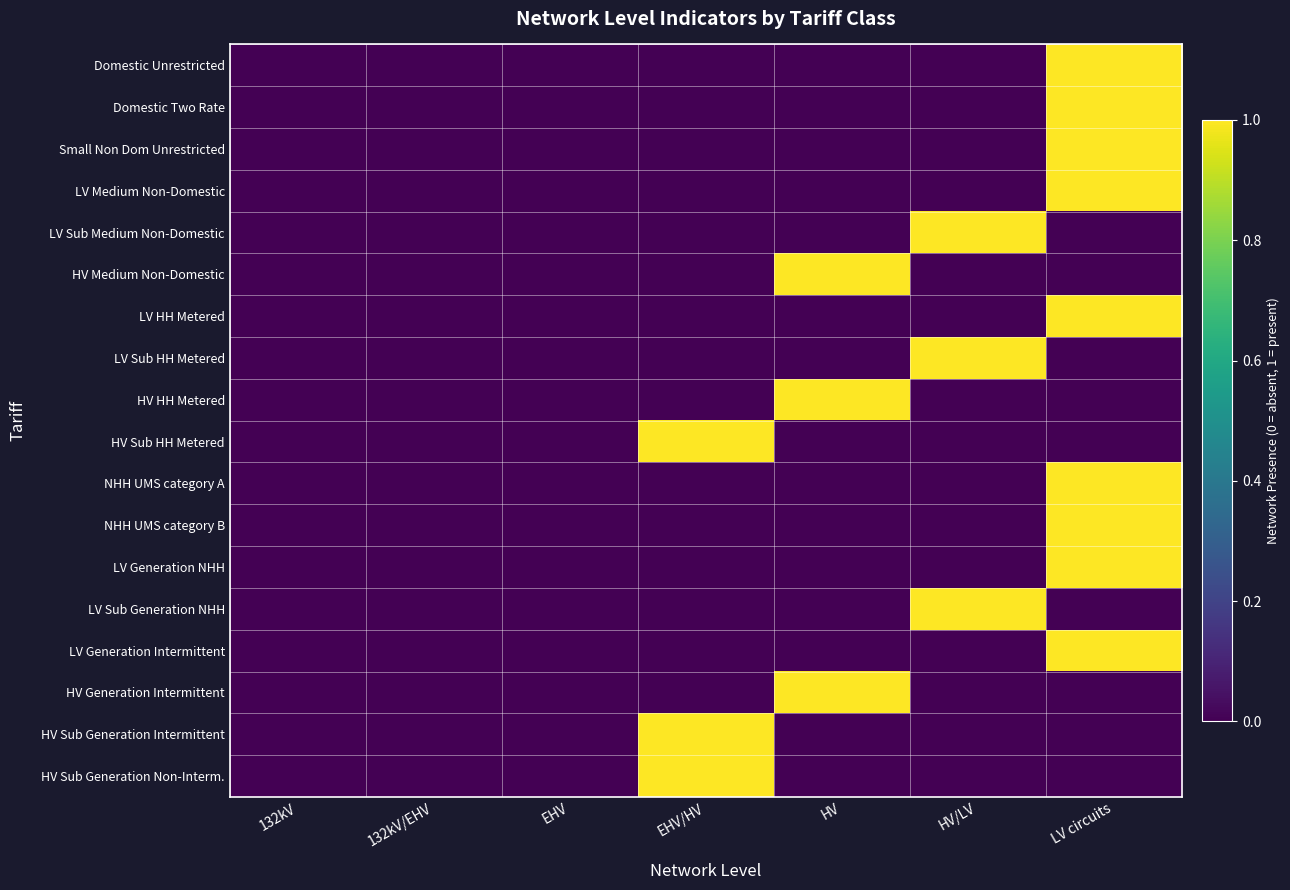

List the series in order of their peak value, highest first.

Domestic Unrestricted, Domestic Two Rate, Small Non Dom Unrestricted, LV Medium Non-Domestic, LV Sub Medium Non-Domestic, HV Medium Non-Domestic, LV HH Metered, LV Sub HH Metered, HV HH Metered, HV Sub HH Metered, NHH UMS category A, NHH UMS category B, LV Generation NHH, LV Sub Generation NHH, LV Generation Intermittent, HV Generation Intermittent, HV Sub Generation Intermittent, HV Sub Generation Non-Interm.